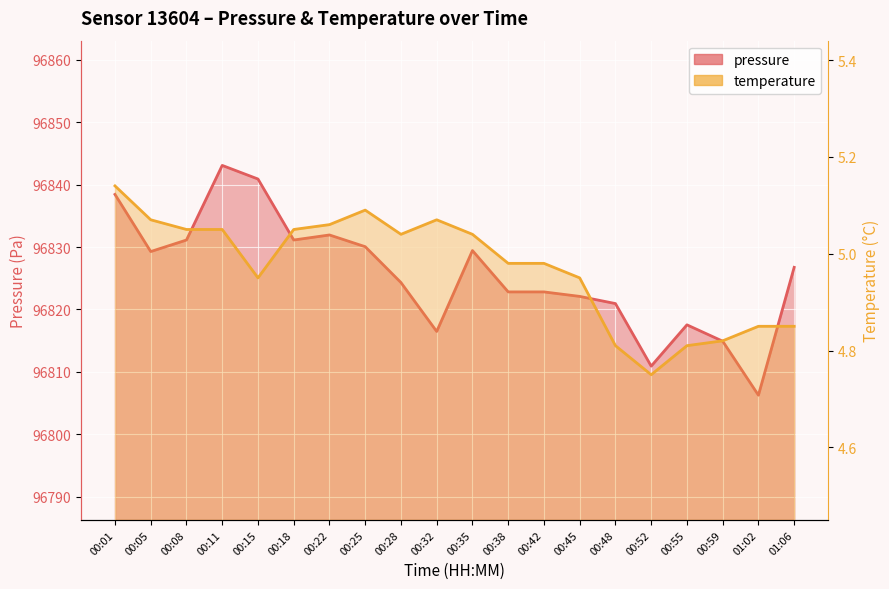

What value does the pressure series have at 00:01?

96838.4